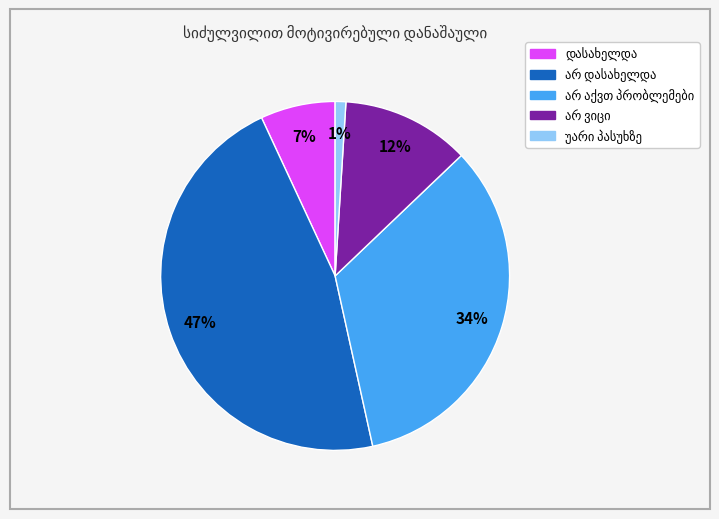

Is there a majority slice in this chart?

No